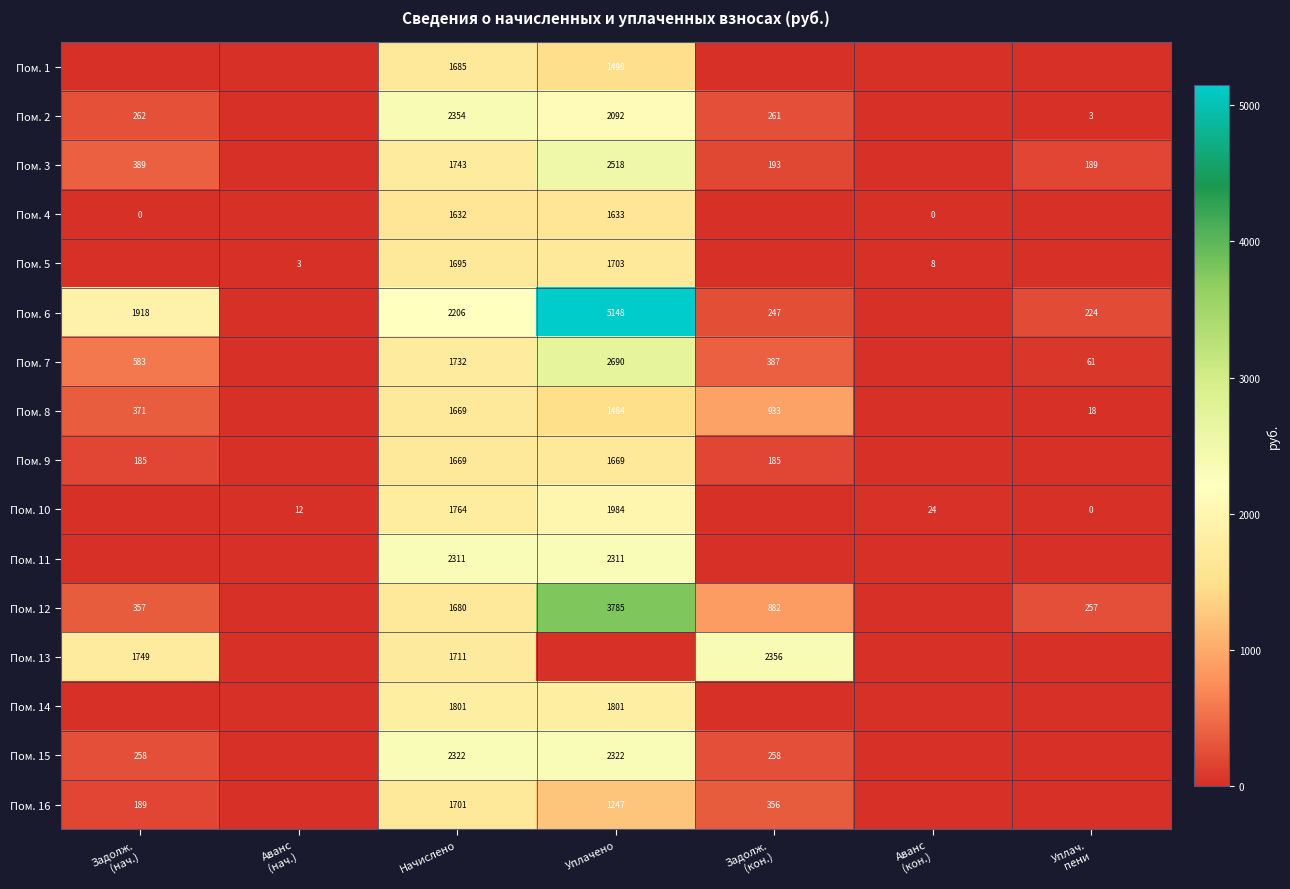

True or false: Пом. 2 has a value of 3315.9 at Начислено.

False